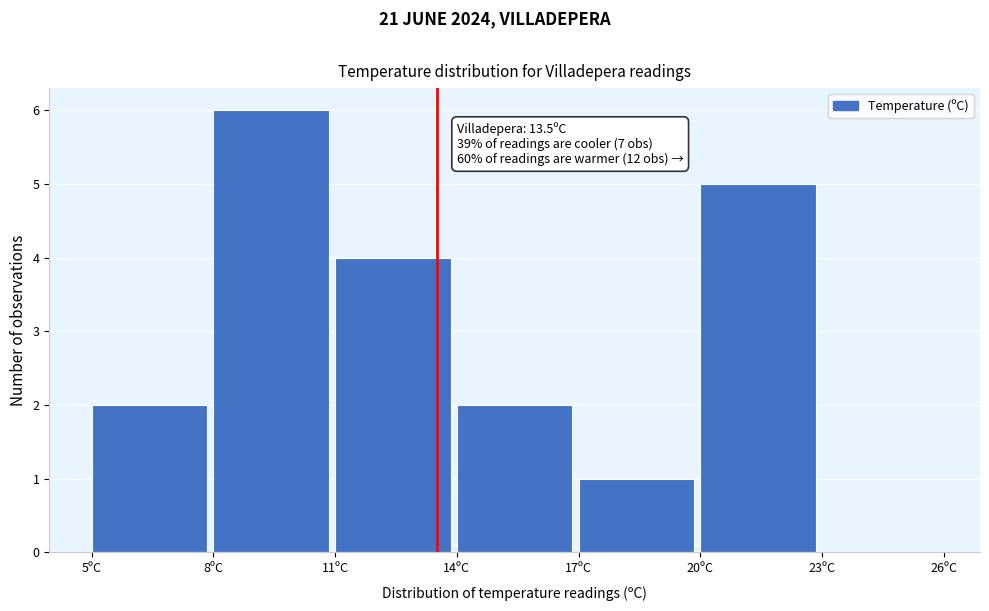

Which range on the x-axis has the tallest bar?

8 to 11